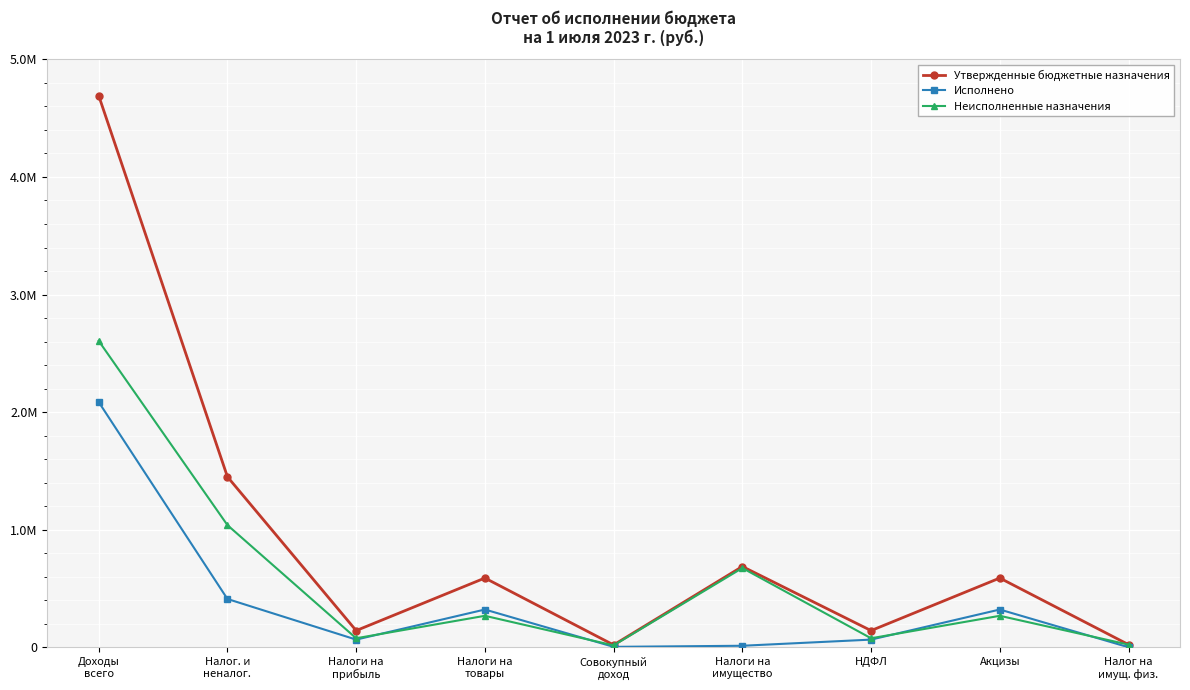

What are all the series names shown in the legend?

Утвержденные бюджетные назначения, Исполнено, Неисполненные назначения